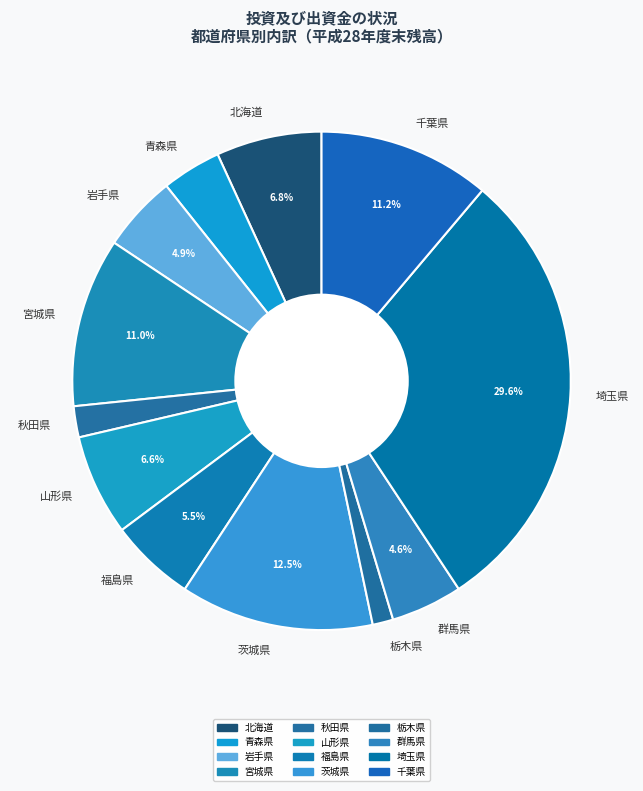

Which slice is the largest?

埼玉県